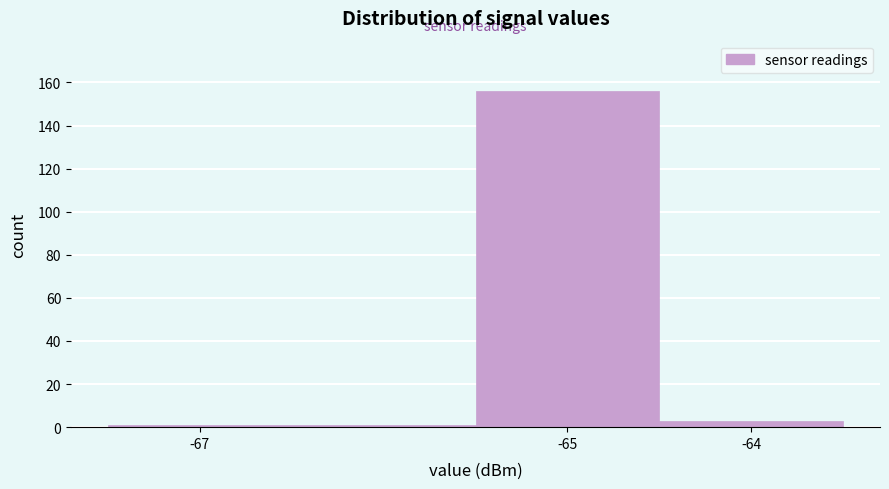

Reading left to right, transcribe this chart: for each bar, give the range it covers on the x-axis and its height. The values are not printed on the chart, so give them approximately, as read against the axis.

-67.5 to -65.5: under 2
-65.5 to -64.5: 156
-64.5 to -63.5: 4